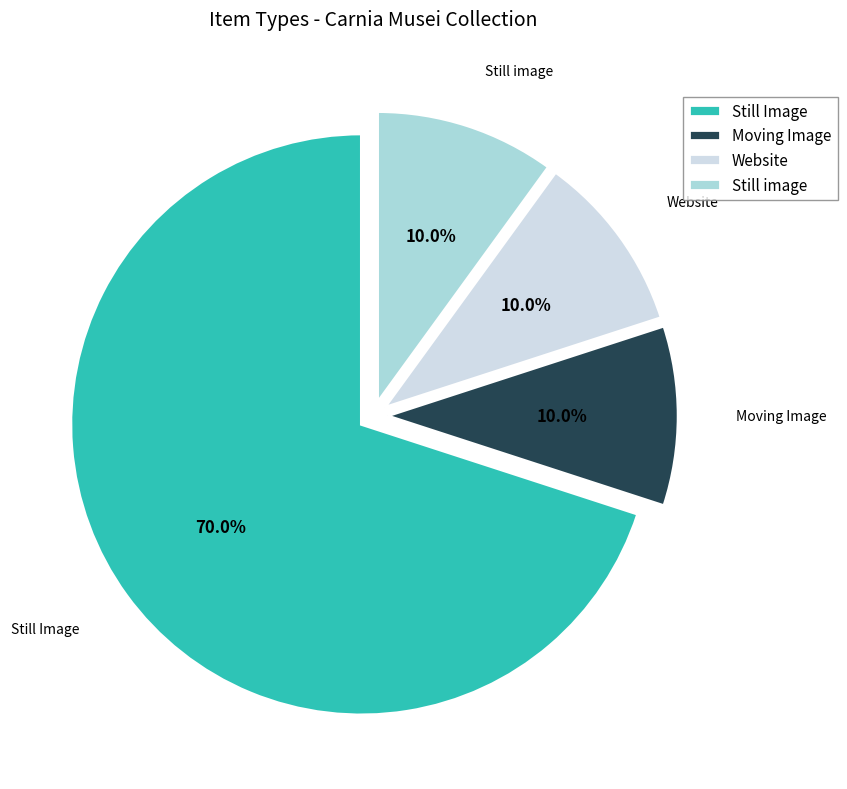

True or false: Still Image accounts for 70% of the total.

True